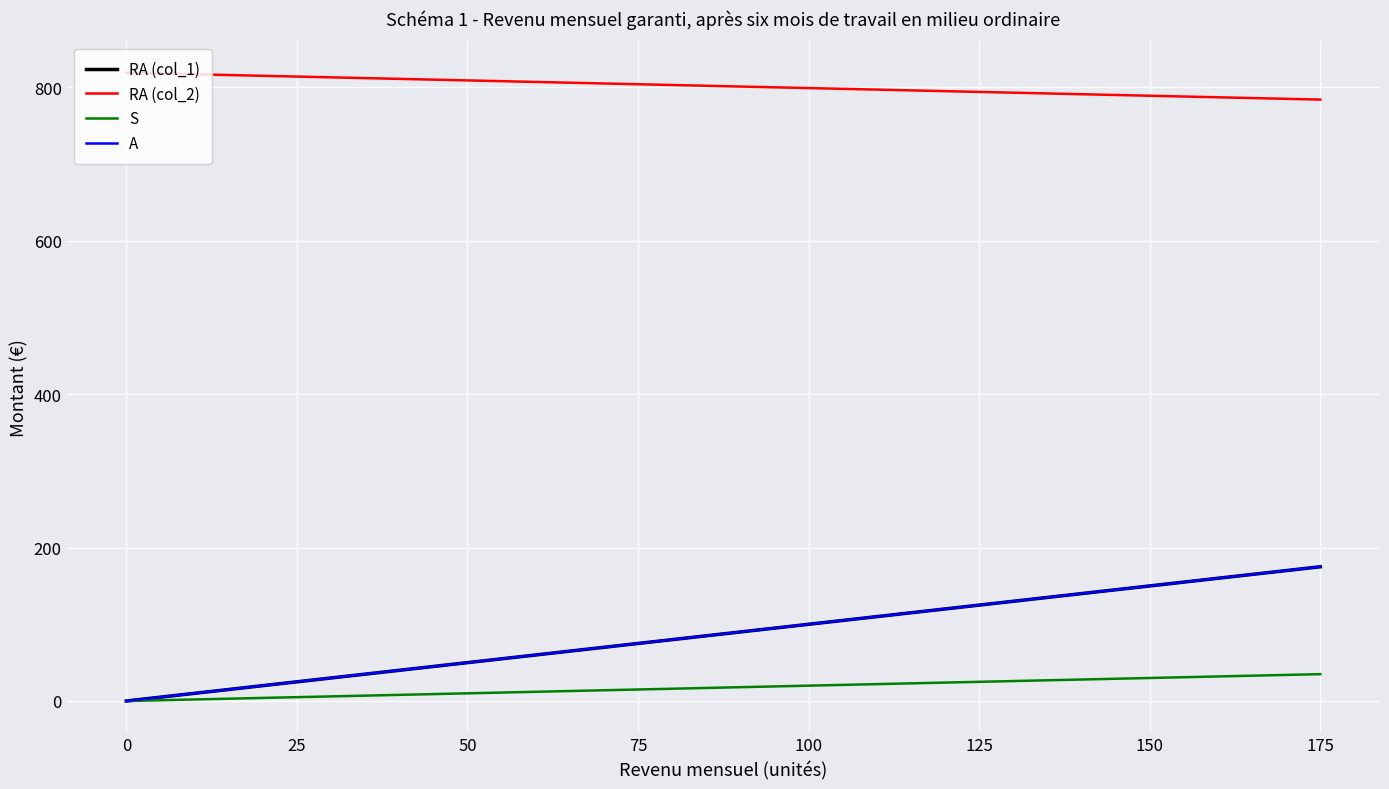

Does the chart display data point markers on the line(s)?

No